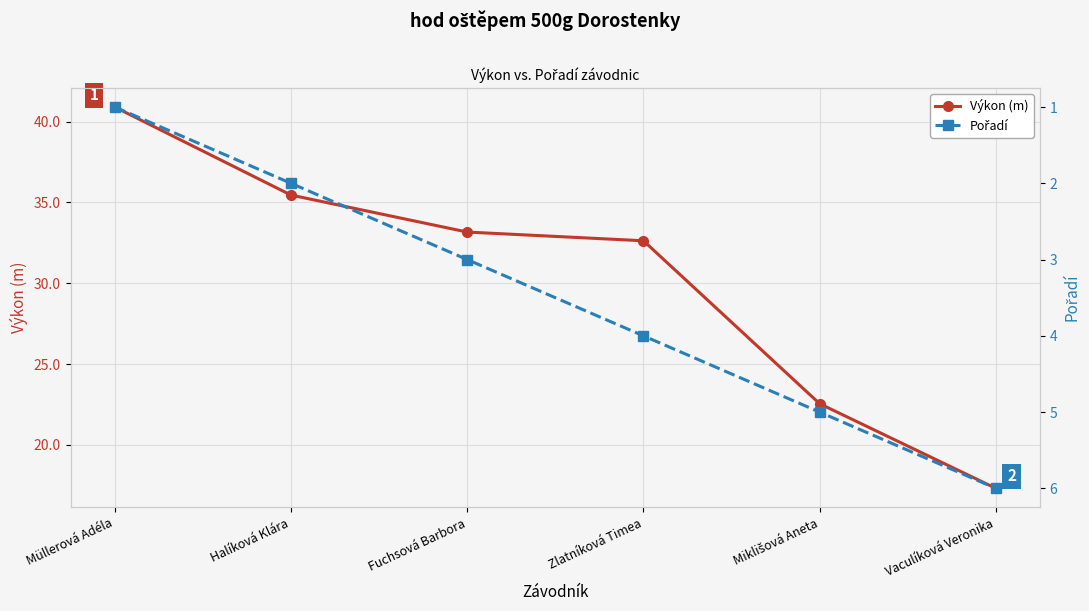

True or false: Pořadí has more than 2 interior local peaks.

False